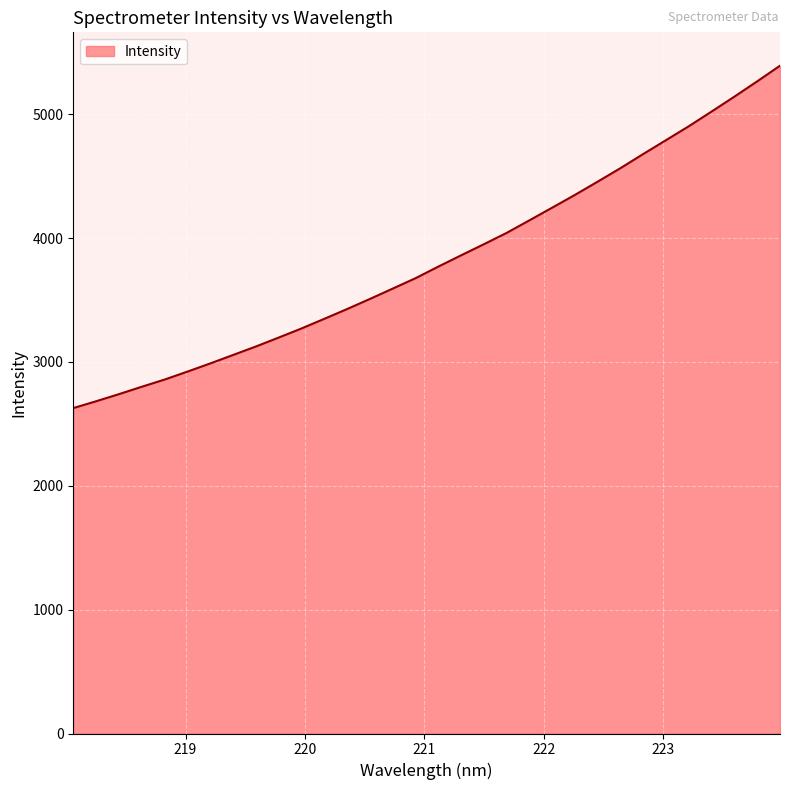

What is the smallest value displayed?

2626.9